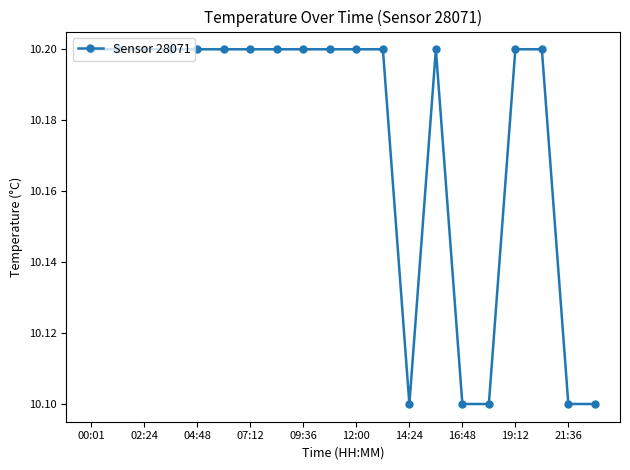

What is the sum of all values?

203.5